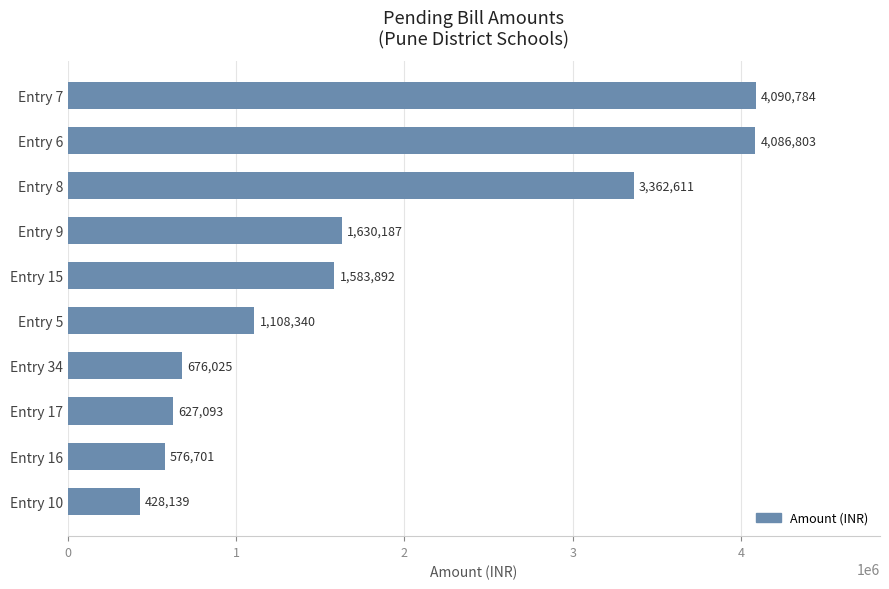

How many distinct data groups are displayed?

1